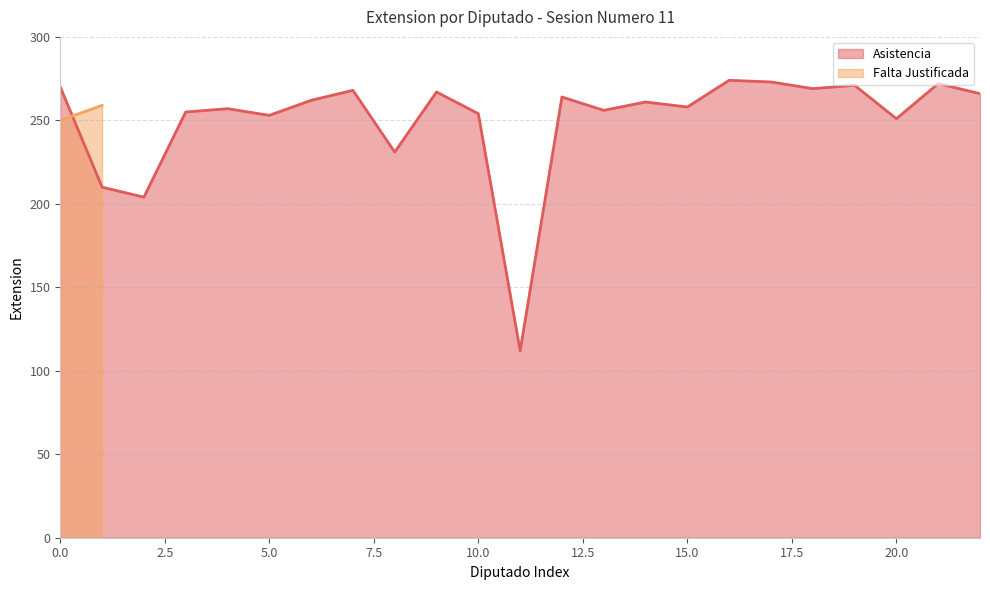

What is the highest value of the Asistencia series?

274